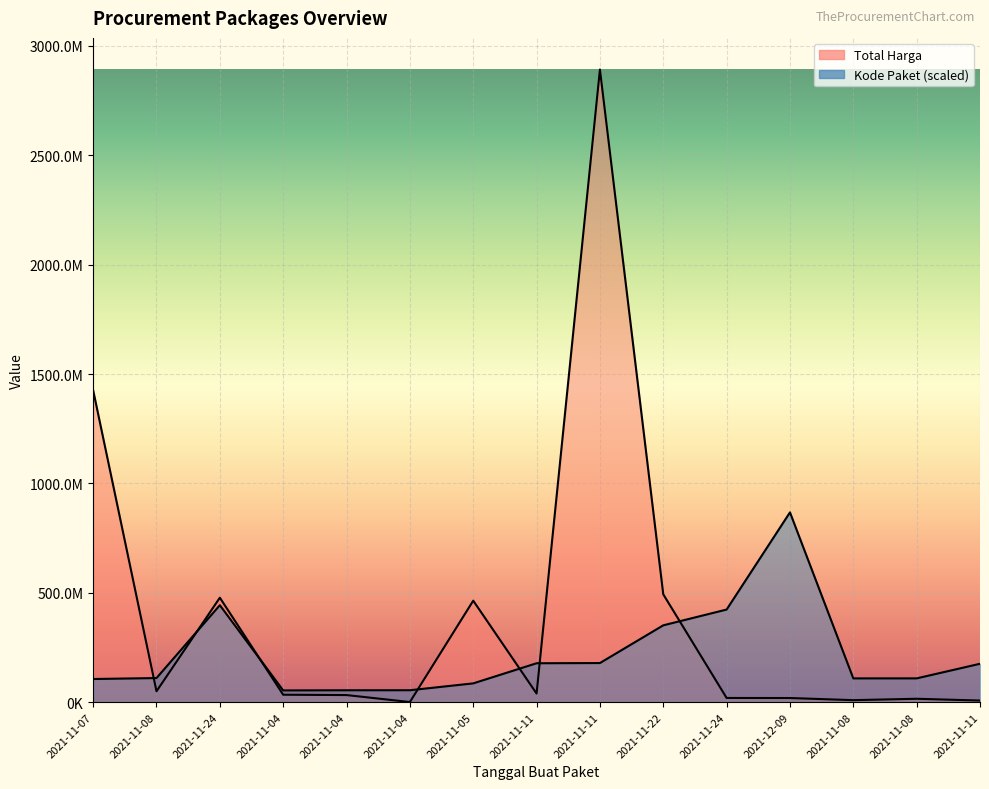

The value of Total Harga at 2021-11-08 is 12694436.6. True or false?

False